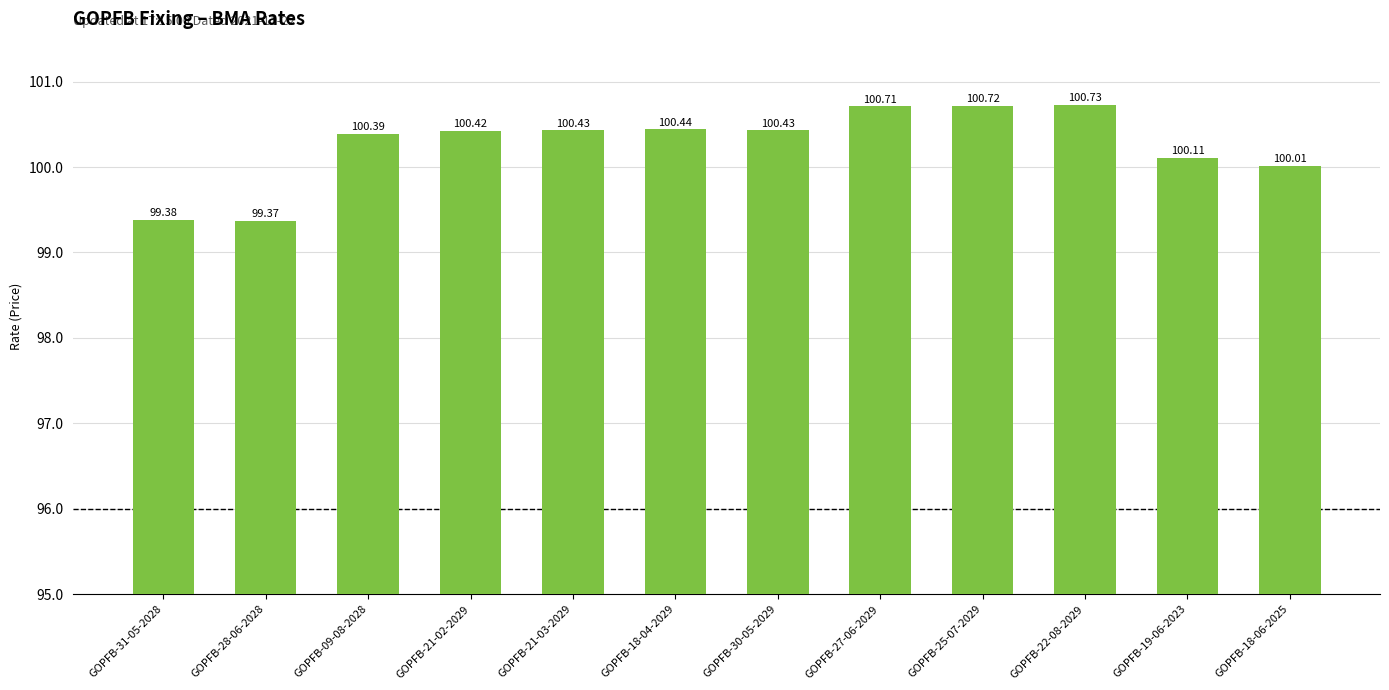

True or false: the data shows 163.9 at GOPFB-21-03-2029.

False